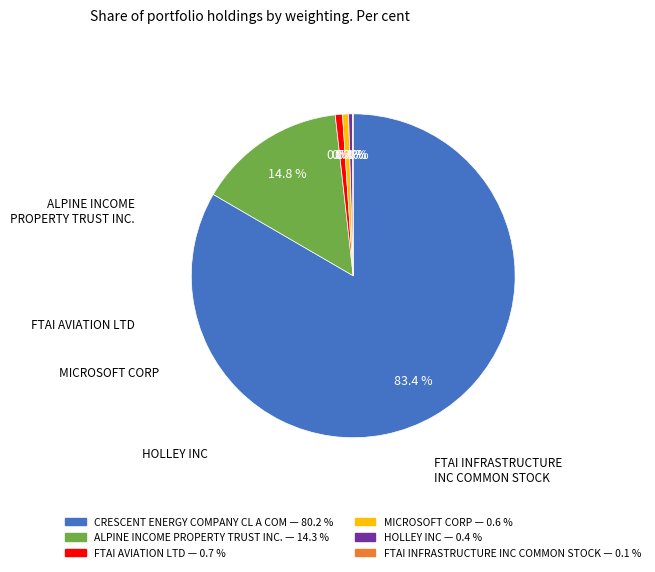

Count the number of slices in the pie.

6